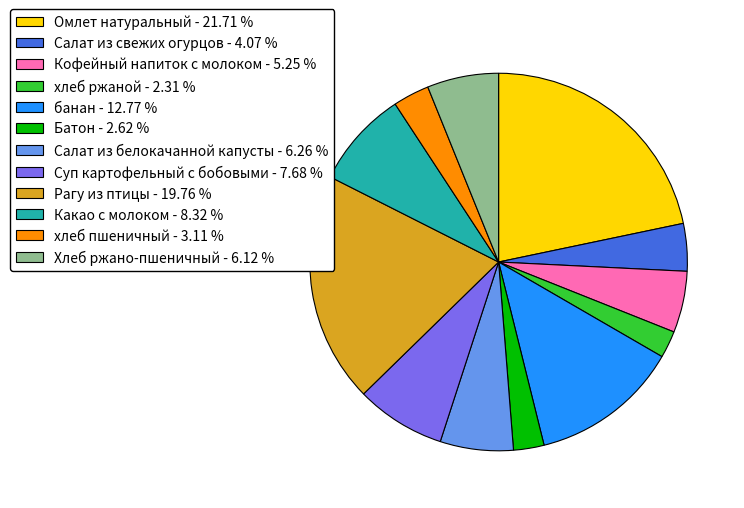

Is Суп картофельный с бобовыми the majority of the pie?

No